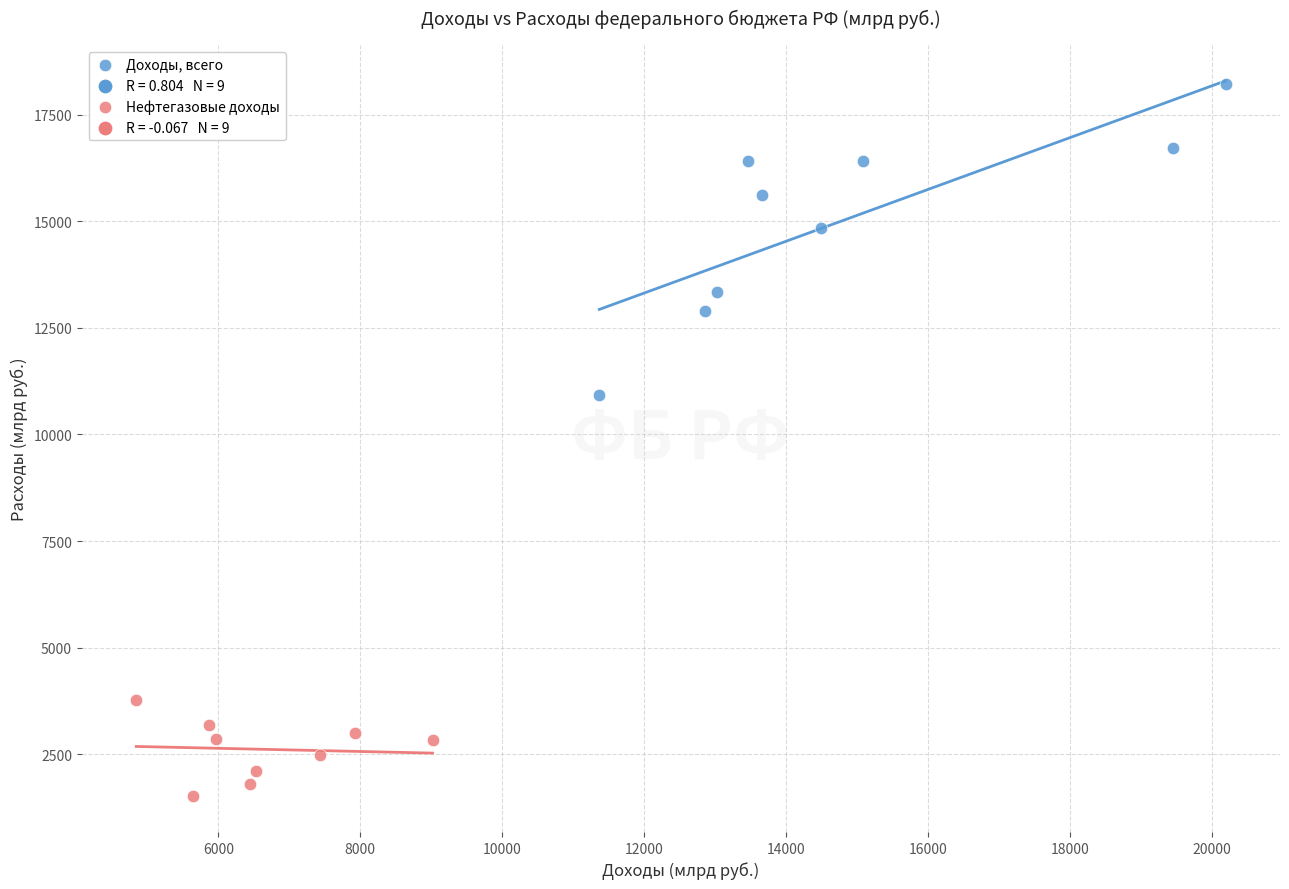

Which series has the largest Y range (max minus min)?

Доходы, всего